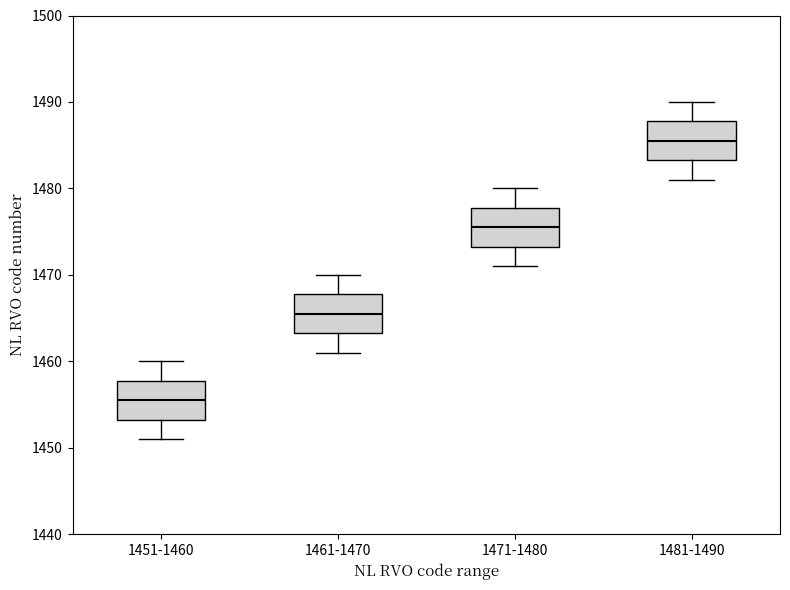

Which box's median line is the lowest?

1451-1460